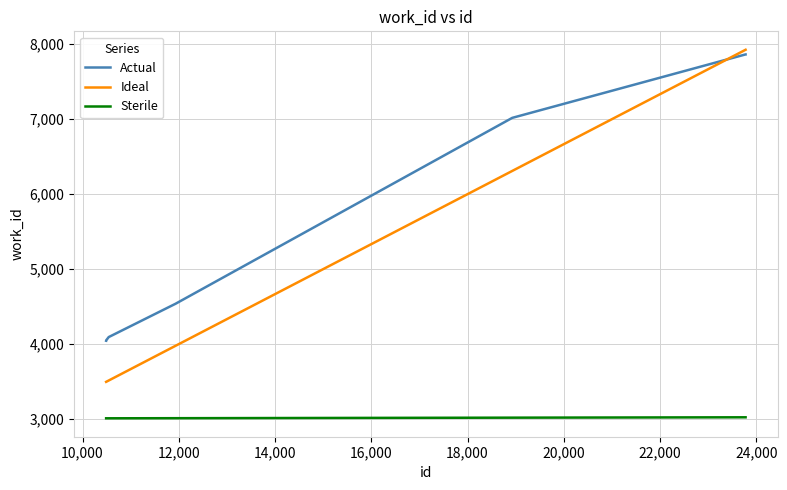

What is the maximum value shown in the chart?

7926.3